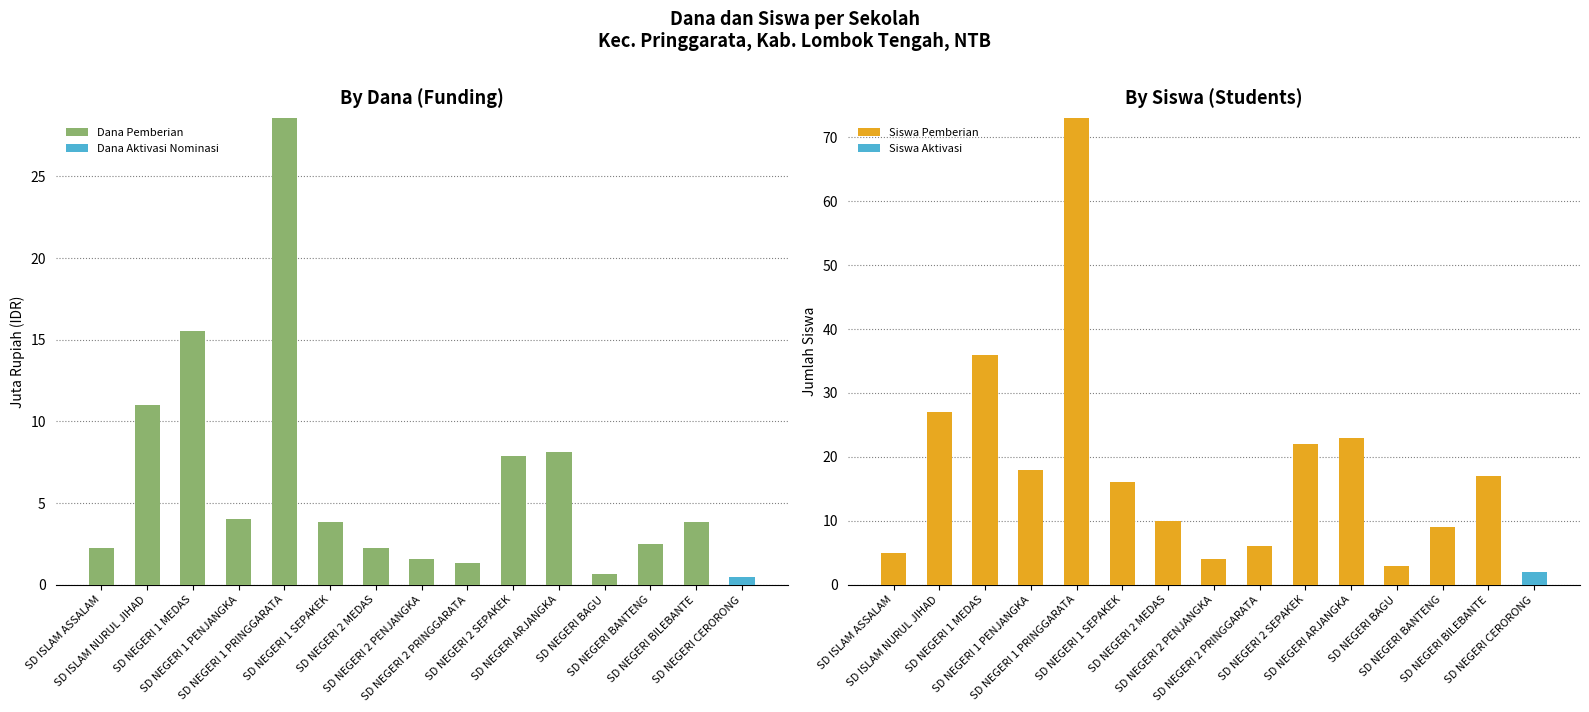

At SD NEGERI BILEBANTE, list the series in order from largest to smallest.

Siswa Pemberian, Dana Pemberian, Dana Aktivasi Nominasi, Siswa Aktivasi